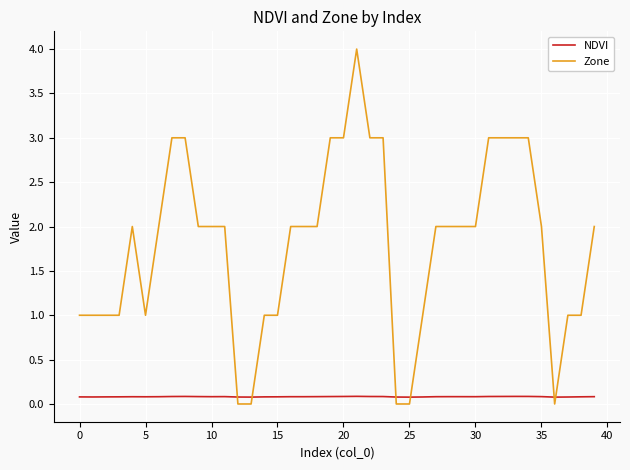

What is the difference between the maximum and minimum values in the Zone series?

4.0